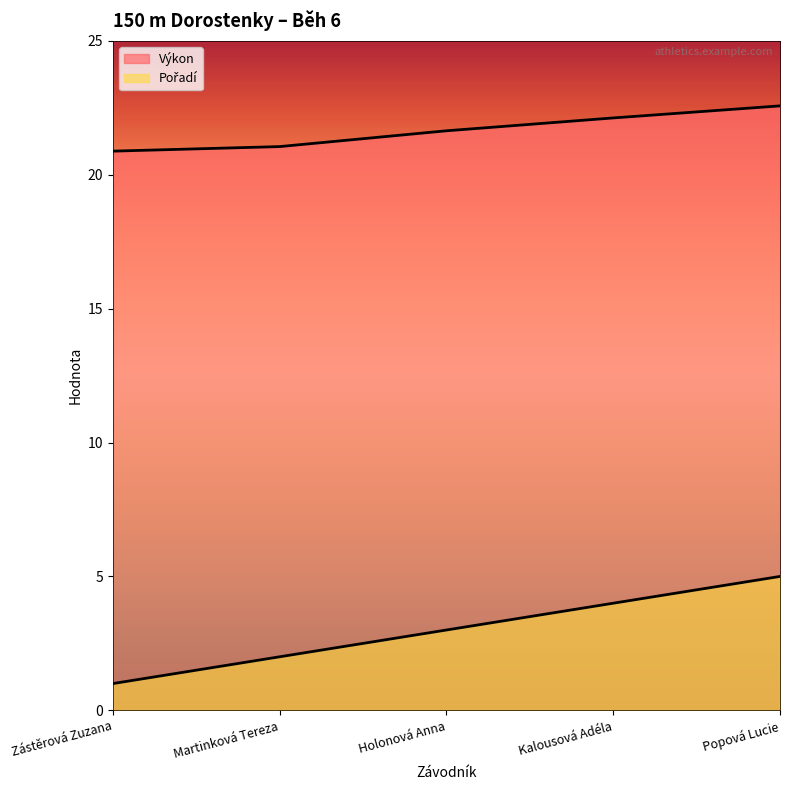

Between Zástěrová Zuzana and Holonová Anna, which series saw the biggest shift?

Pořadí